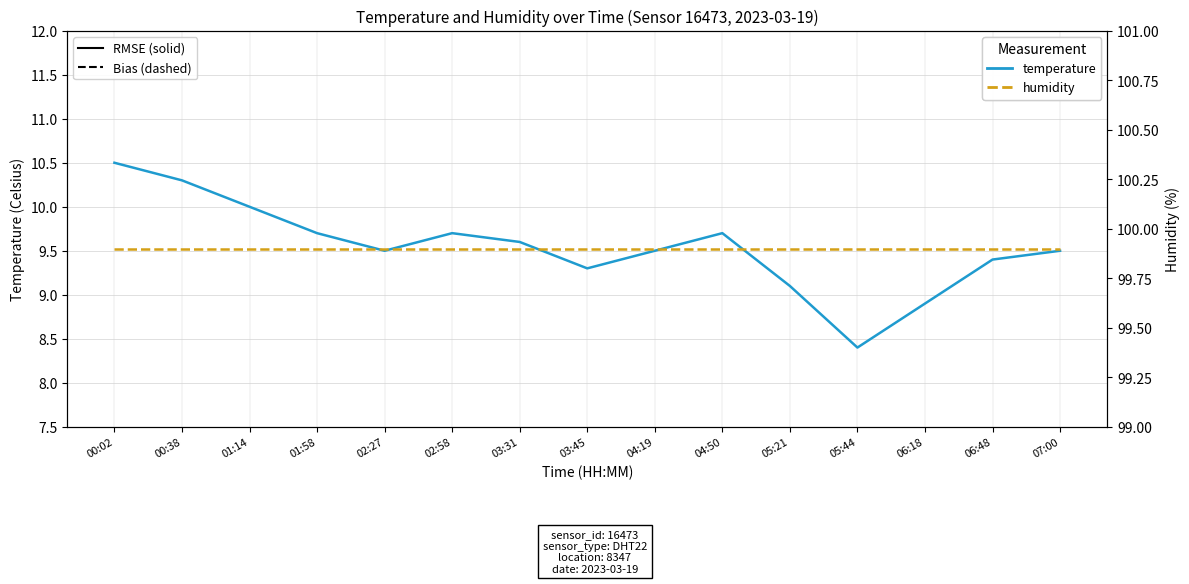

What is the average value of the humidity series?

99.9